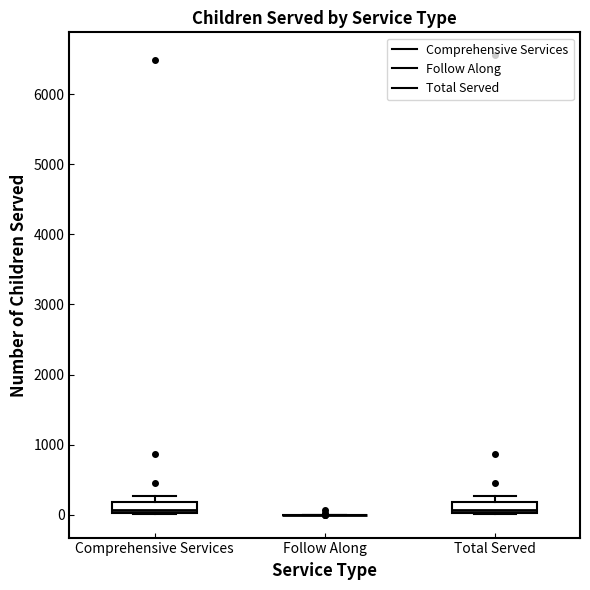

Reading left to right, read every box against the y-axis: the position of its median line, the range the box covers, and the ends of its whiskers. The values are not printed on the chart, so give them approximately, as read against the axis.

Comprehensive Services: median 100, box 0 to 200, whiskers 0 to 300
Follow Along: box collapsed to a line at 0, whiskers 0 to 0
Total Served: median 100, box 0 to 200, whiskers 0 to 300